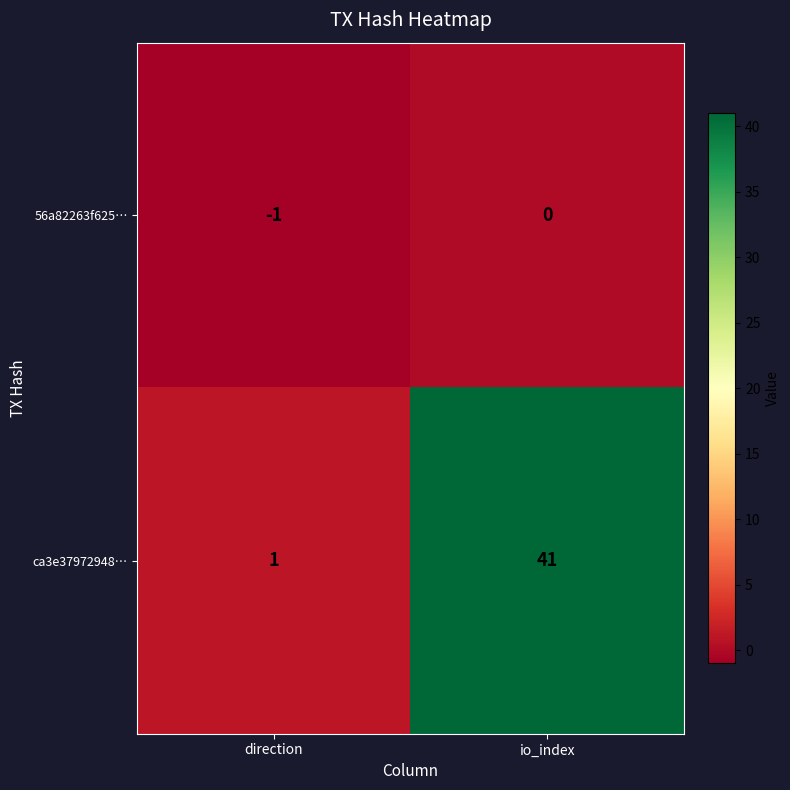

Which series has the largest total across all categories?

ca3e37972948…